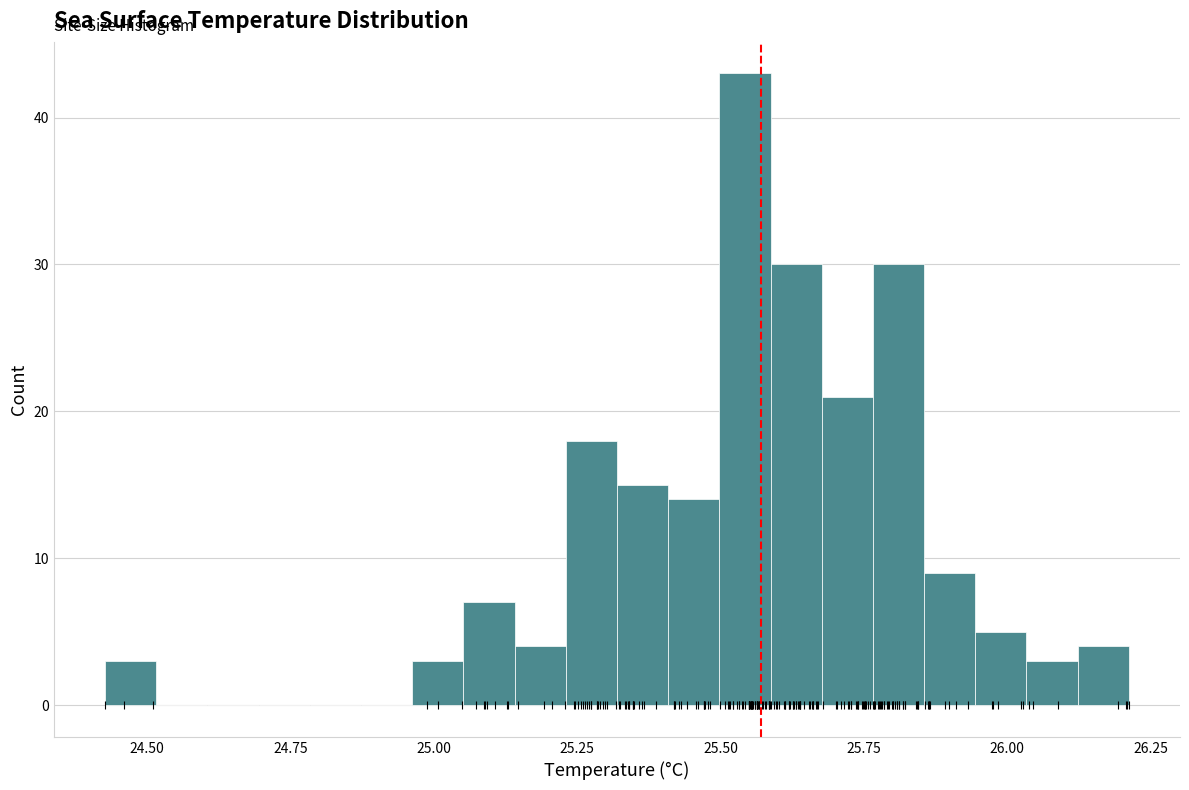

Around what value on the x-axis is the tallest bar? Give the approximate position of its centre, as read against the axis.

25.55